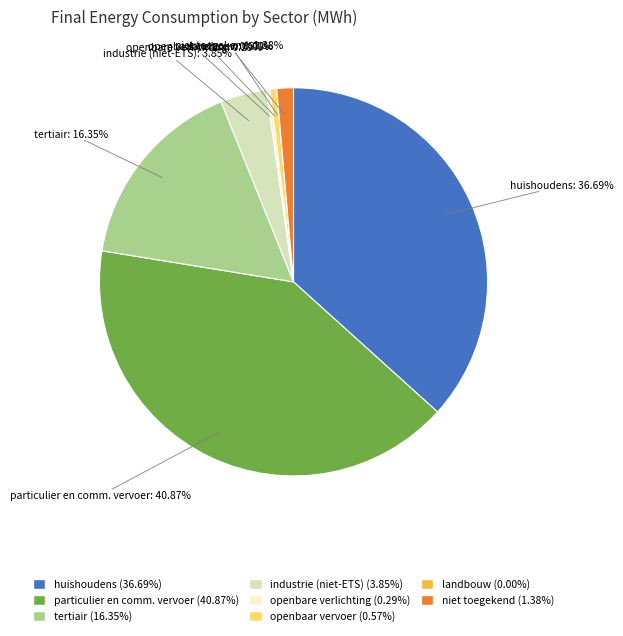

Is there any slice that represents more than half of the pie?

No